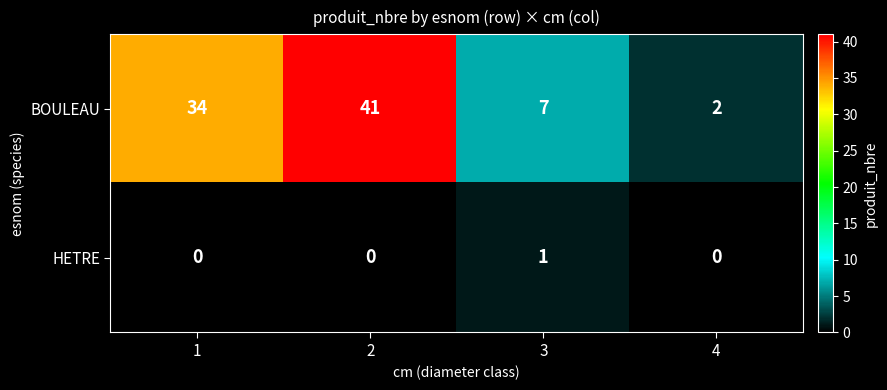

Count the BOULEAU values in the range 7 to 41.

3